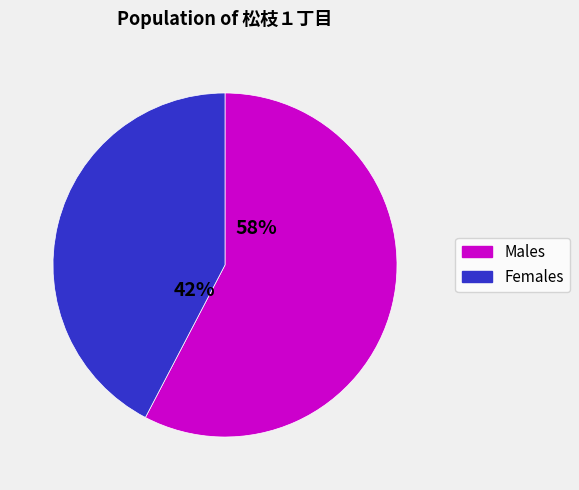

Is there a majority slice in this chart?

Yes